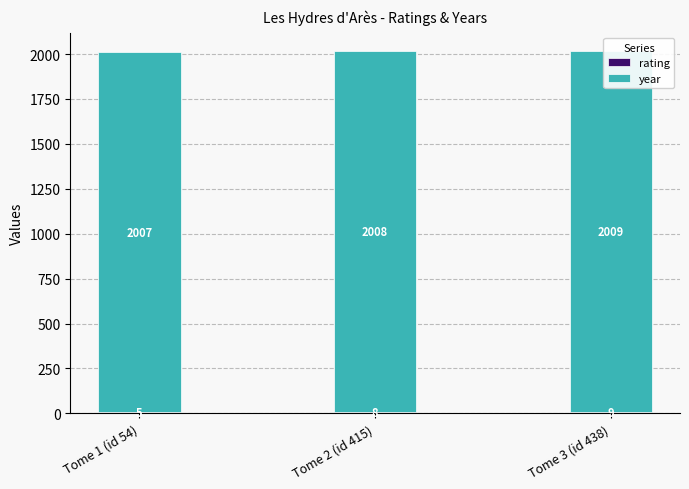

List the series in order of their peak value, highest first.

year, rating